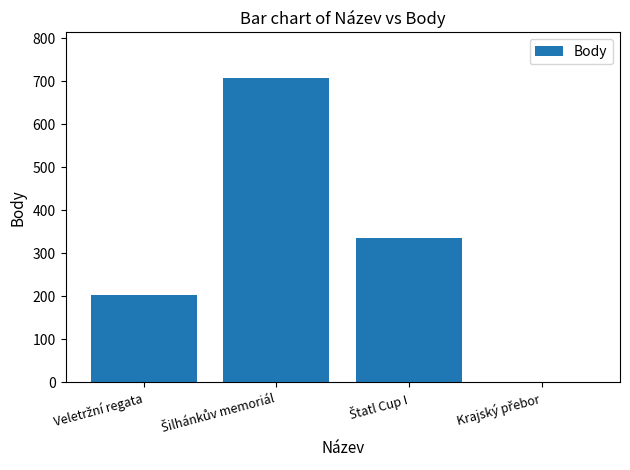

What is the maximum value shown in the chart?

707